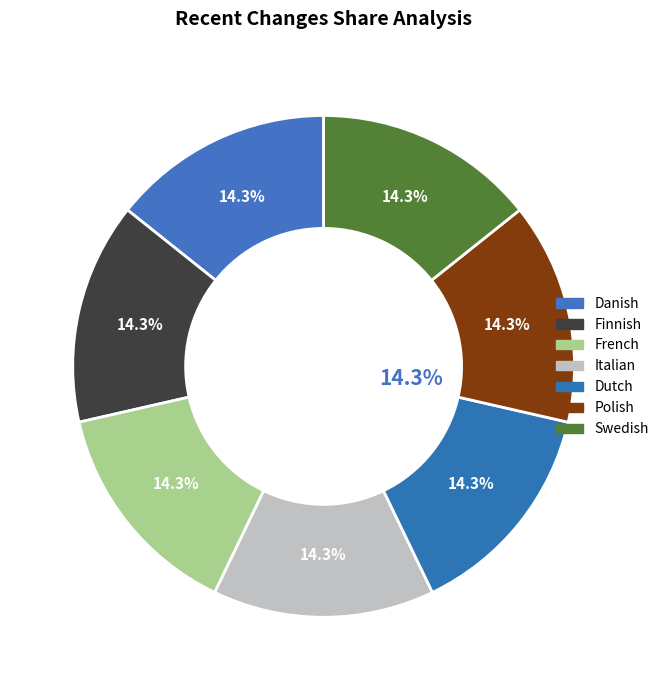

To the nearest percent, what portion does Dutch represent?

14%